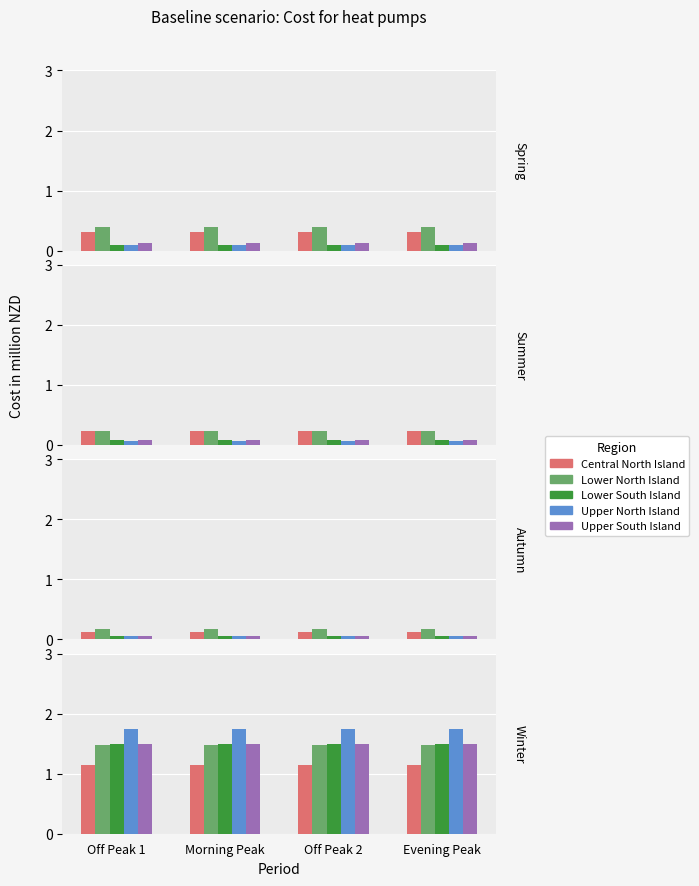

Which series has the largest total across all categories?

Upper North Island